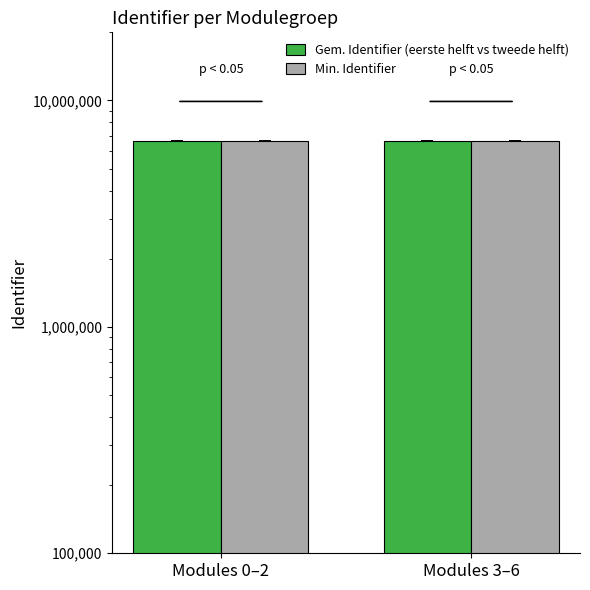

How many bars are there in total?

4